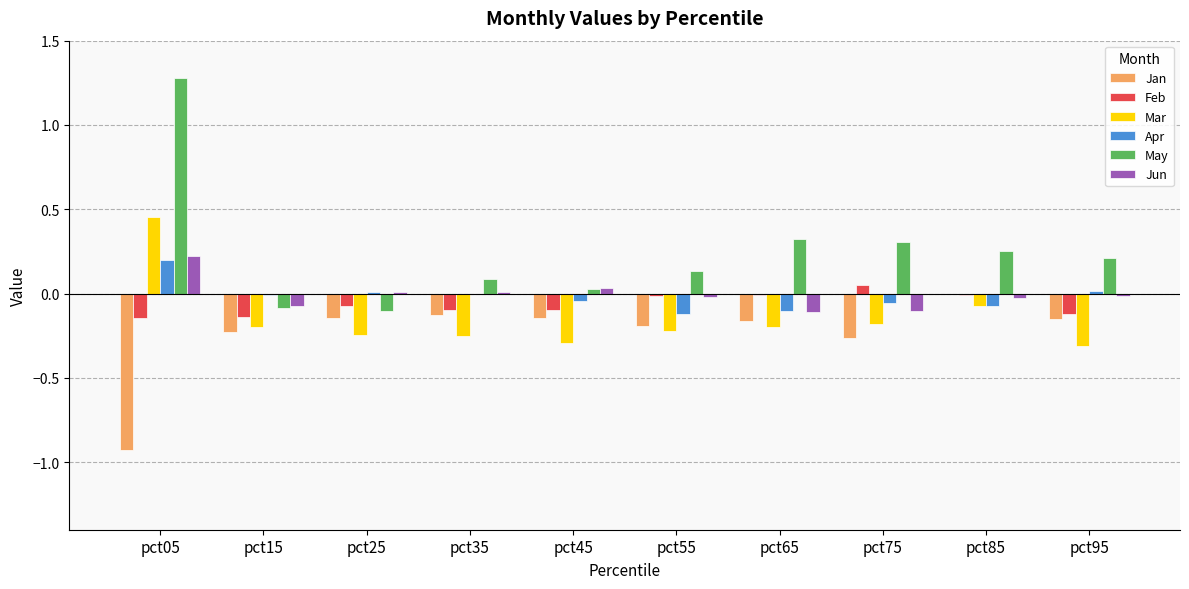

What is the total value across all series at pct25?

-0.5